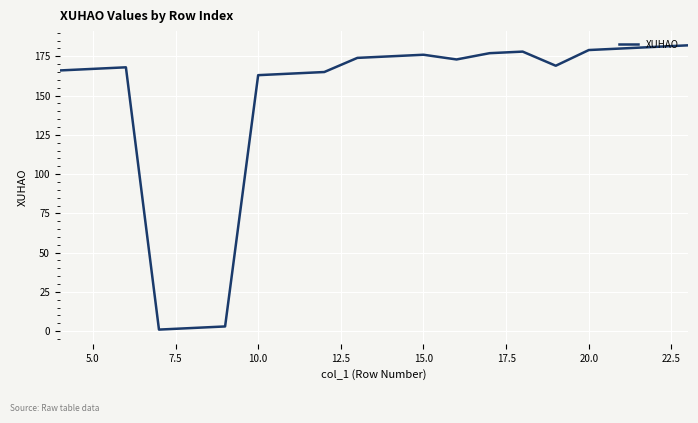

What is the greatest value displayed?

182